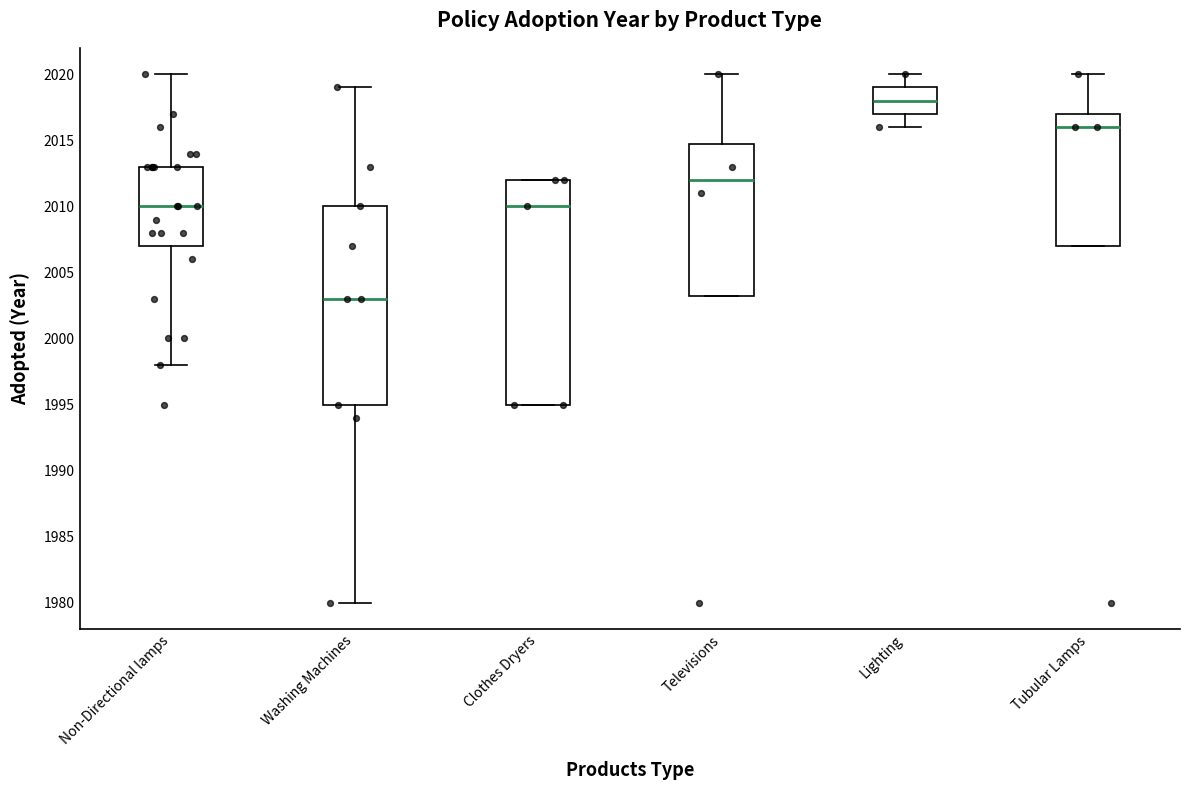

Reading left to right, read every box against the y-axis: the position of its median line, the range the box covers, and the ends of its whiskers. The values are not printed on the chart, so give them approximately, as read against the axis.

Non-Directional lamps: median 2010.0, box 2007.0 to 2013.0, whiskers 1998.0 to 2020.0
Washing Machines: median 2003.0, box 1995.0 to 2010.0, whiskers 1980.0 to 2019.0
Clothes Dryers: median 2010.0, box 1995.0 to 2012.0, whiskers 1995.0 to 2012.0
Televisions: median 2012.0, box 2003.5 to 2015.0, whiskers 2003.5 to 2020.0
Lighting: median 2018.0, box 2017.0 to 2019.0, whiskers 2016.0 to 2020.0
Tubular Lamps: median 2016.0, box 2007.0 to 2017.0, whiskers 2007.0 to 2020.0